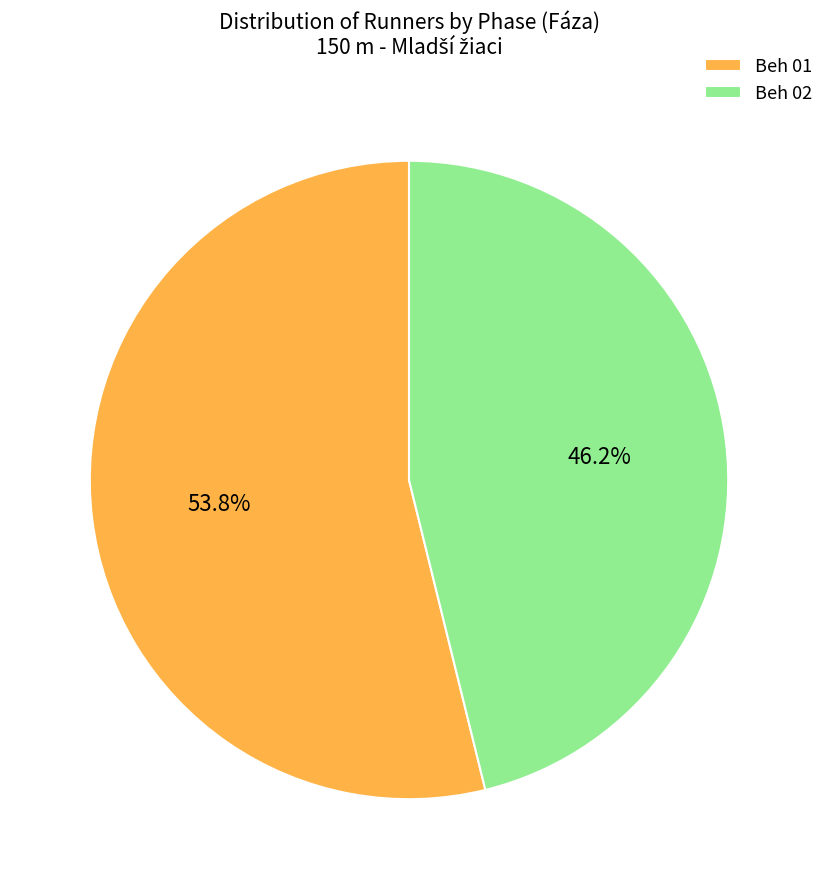

Is it true that Beh 02 is 38% of the pie?

False